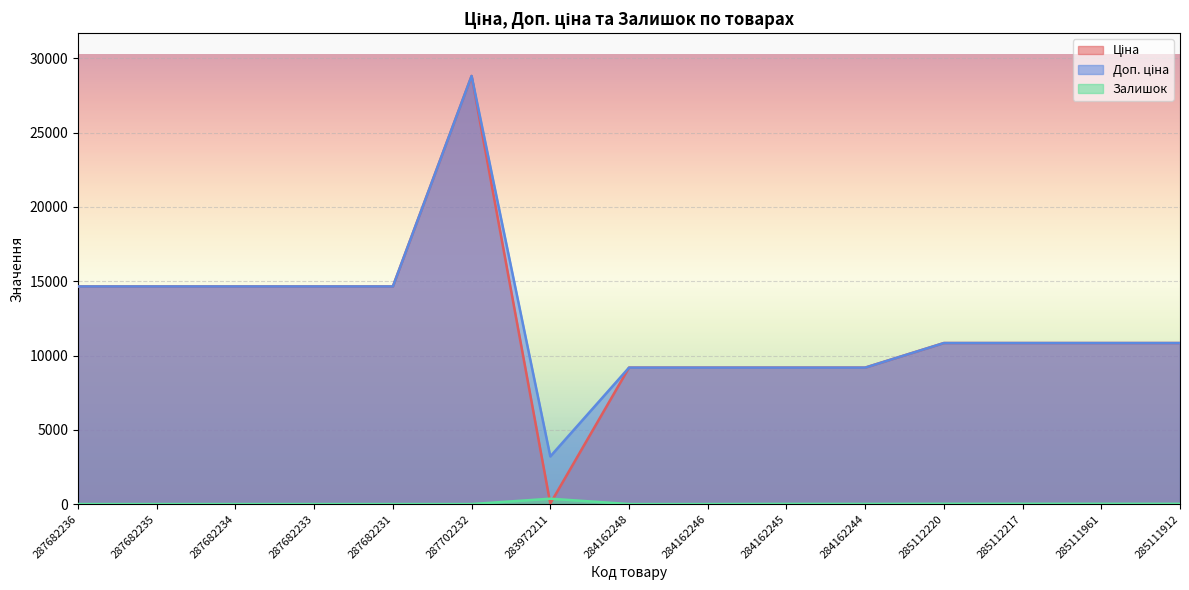

Does the chart display data point markers on the line(s)?

No